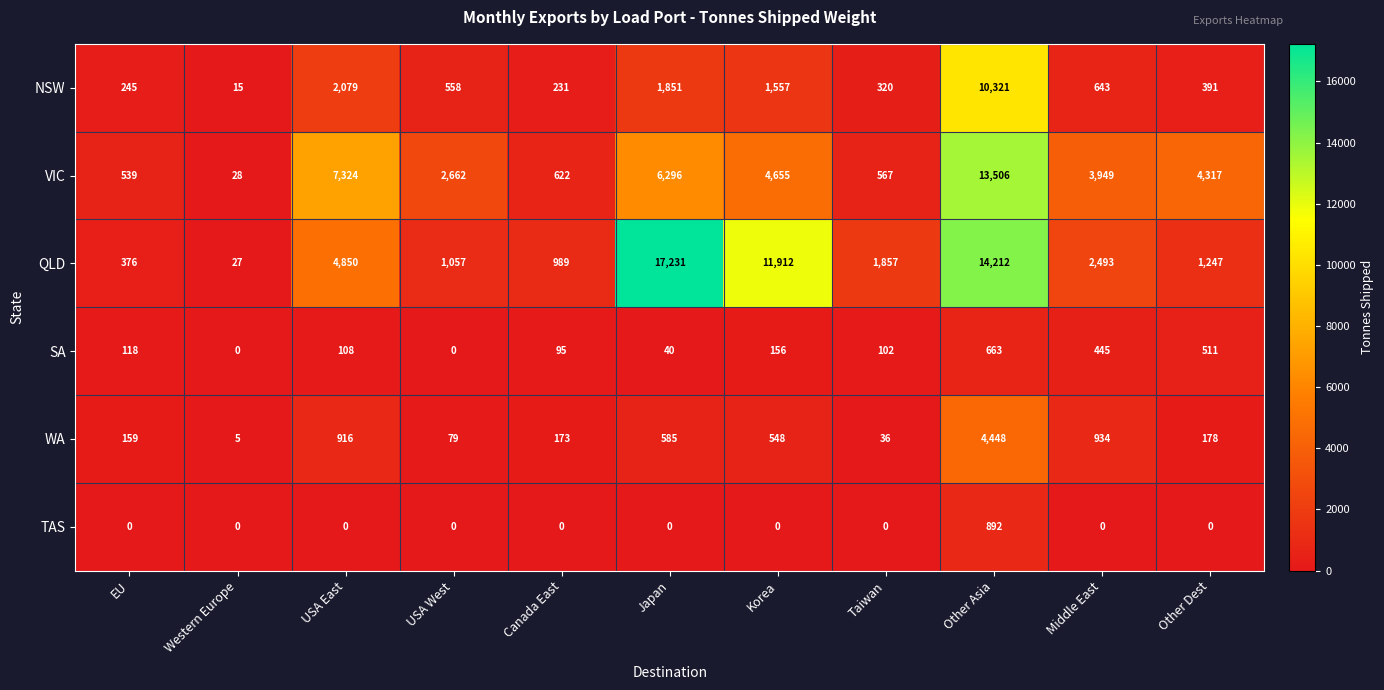

What is the sum of all TAS values?

892